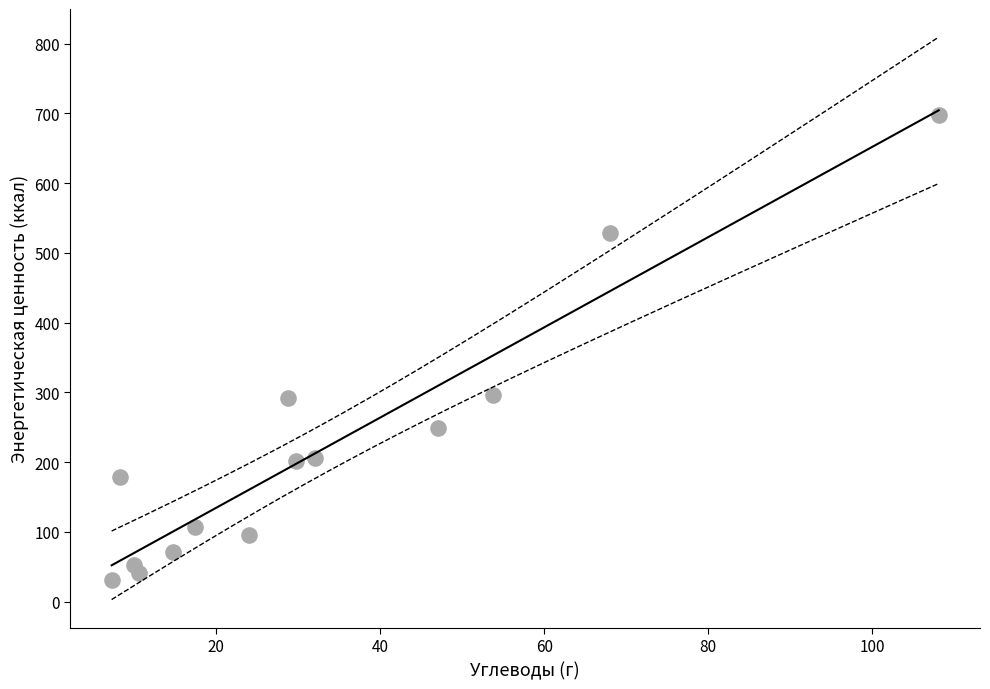

What is the range of X values (max minus min)?

100.9